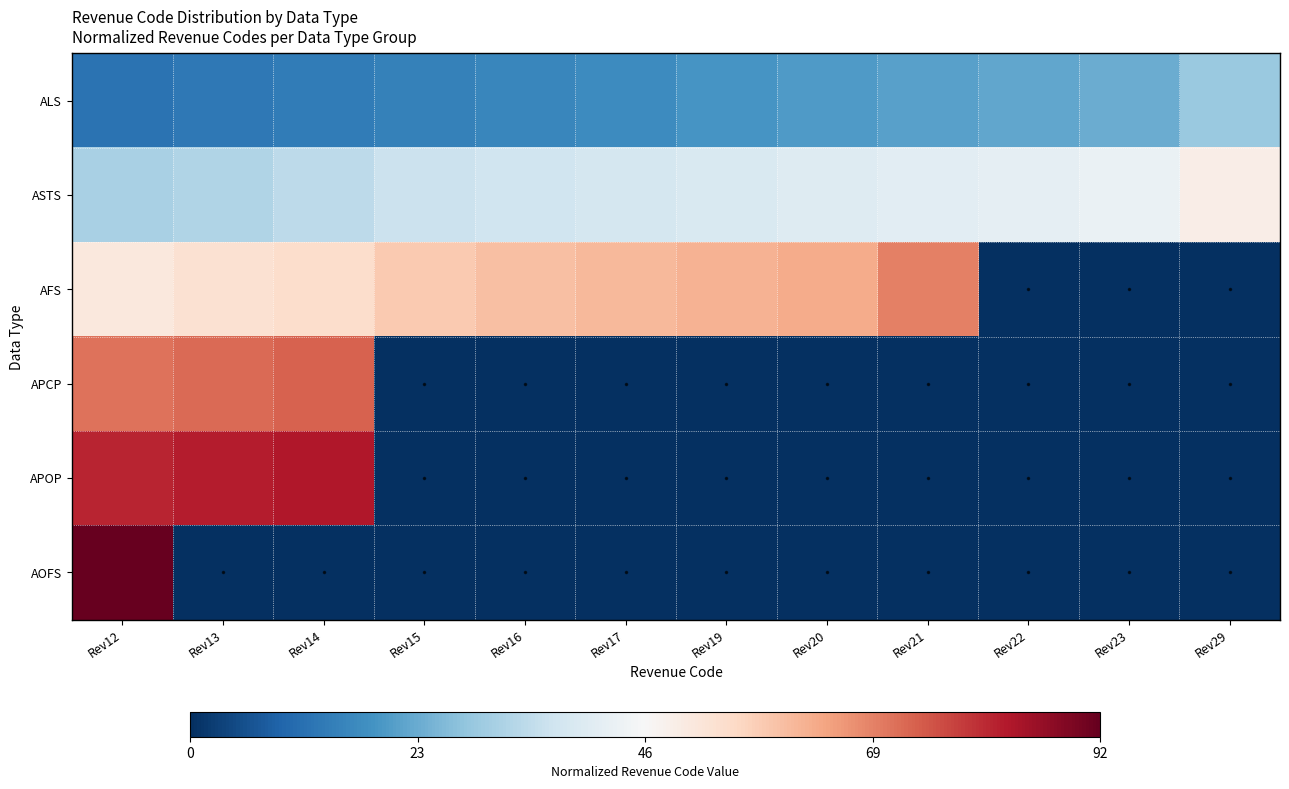

What is the spread (max minus min) of values at Rev22?

0.9